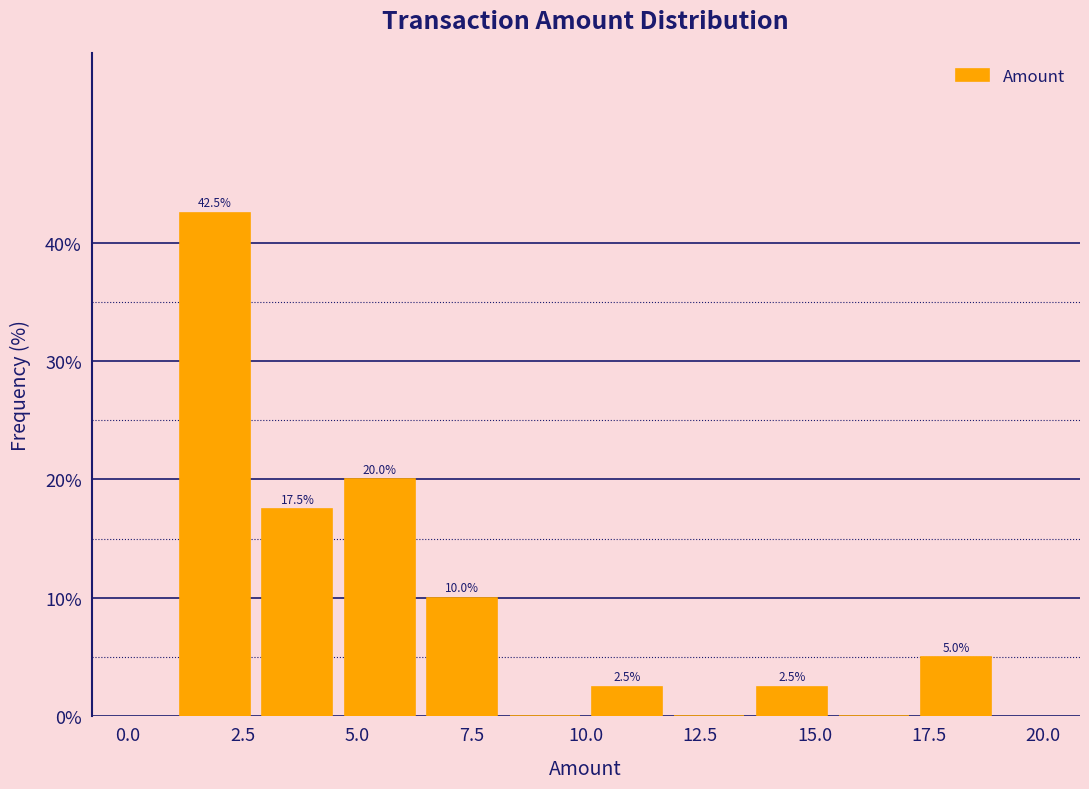

Read against the x-axis, roughly where is the centre of the tallest bar?

2.0